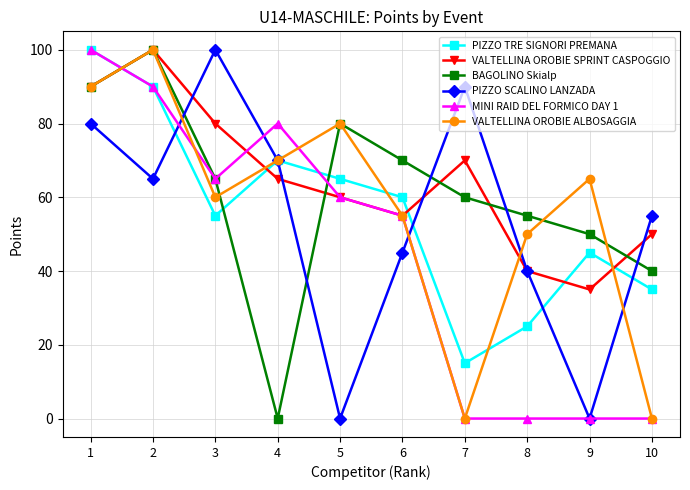

Where does the MINI RAID DEL FORMICO DAY 1 series first go above 60?

1